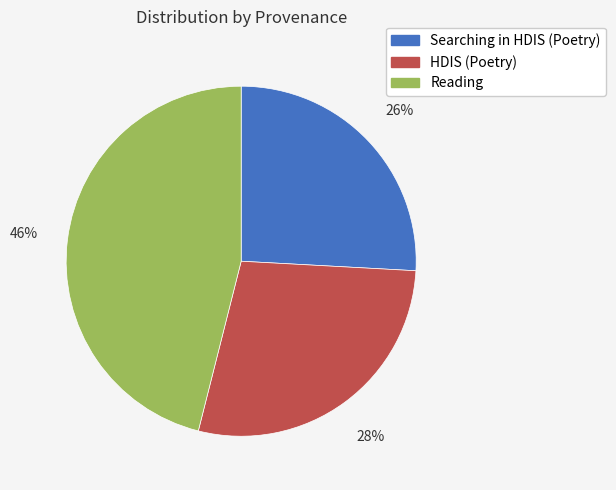

What is the smallest slice in the pie chart?

Searching in HDIS (Poetry)